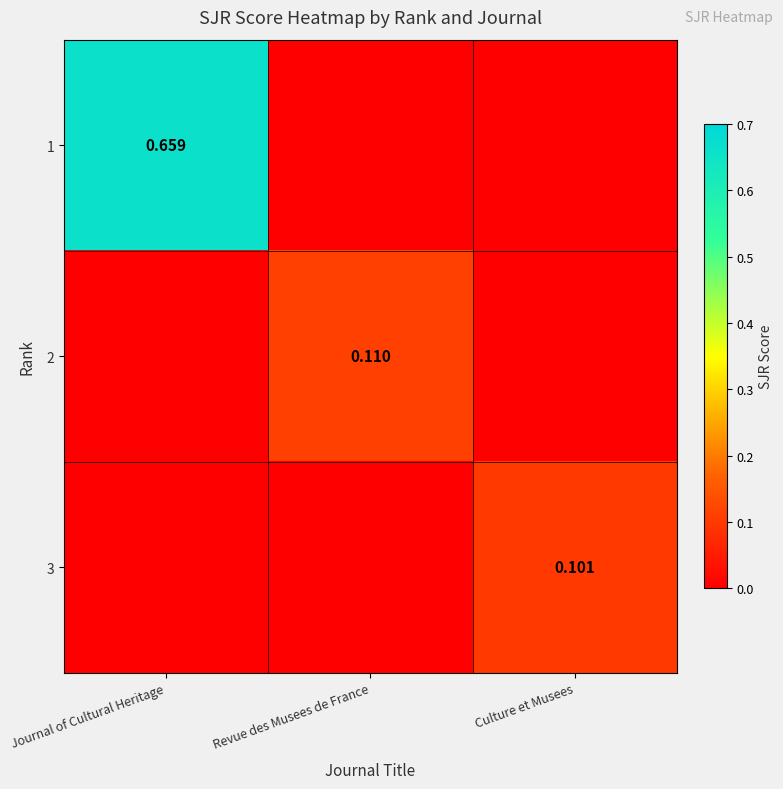

Is the value of 2 at Revue des Musees de France greater than the value of 1 at Journal of Cultural Heritage?

No